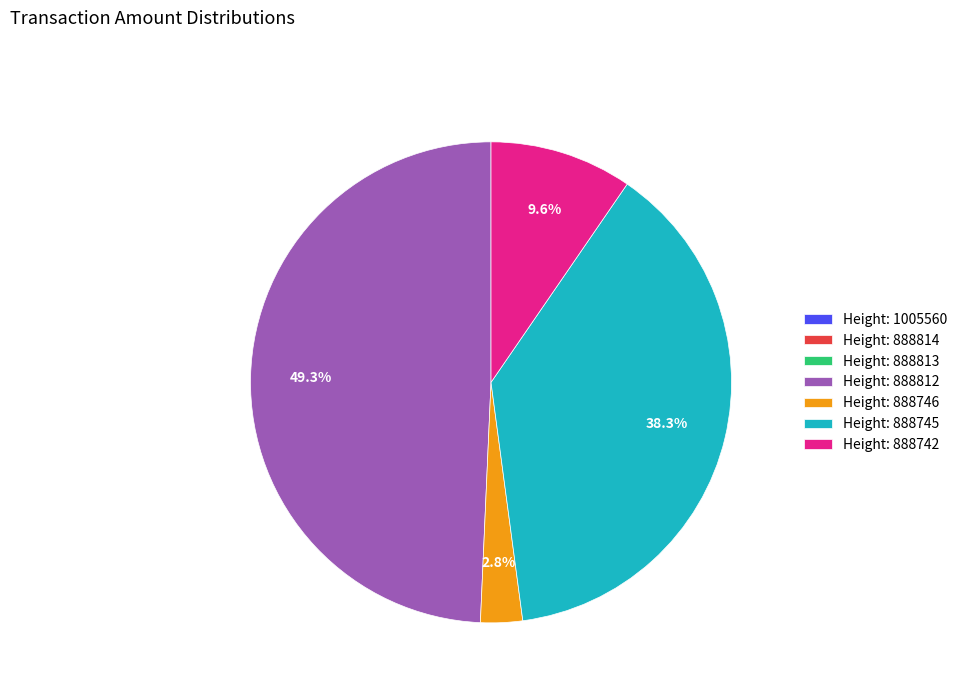

Combined, do Height: 888745 and Height: 888742 account for over 50%?

No